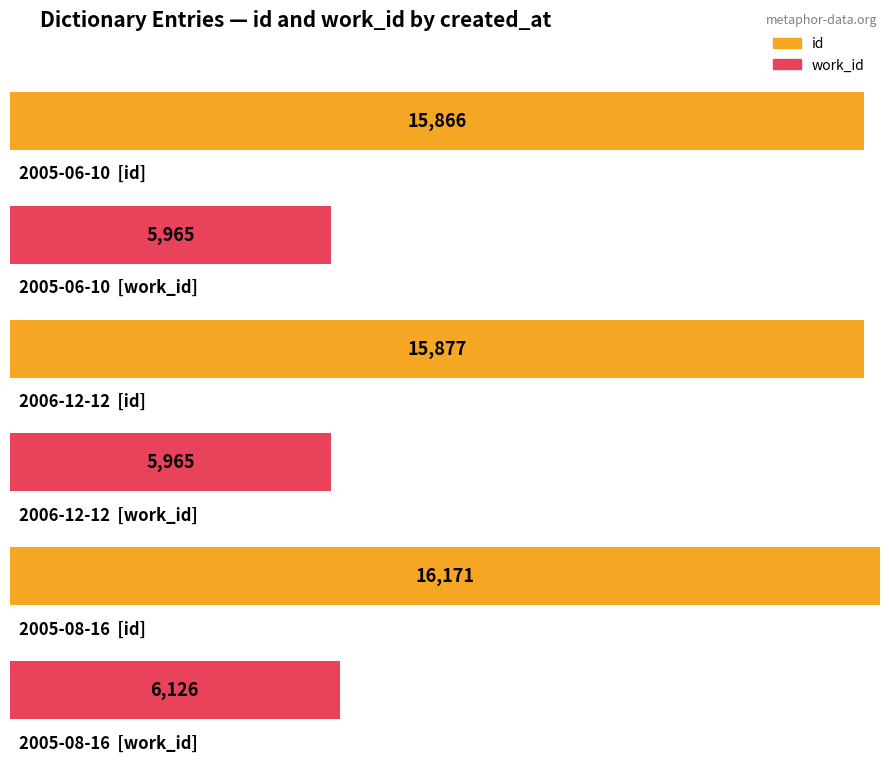

Count the work_id values in the range 5965 to 6126.

3